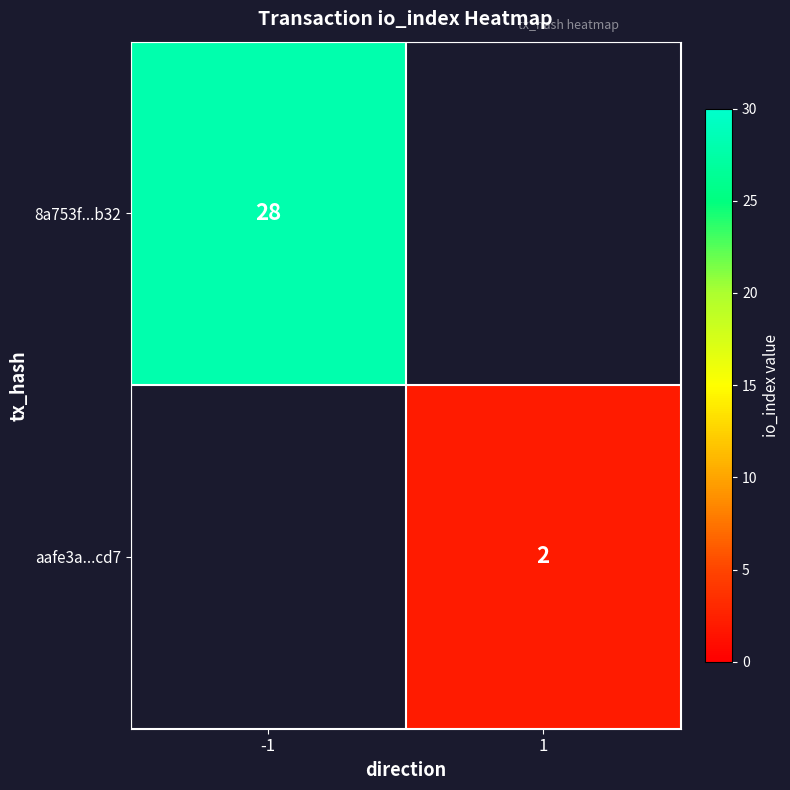

True or false: 8a753f...b32 has a value of 28 at -1.

True